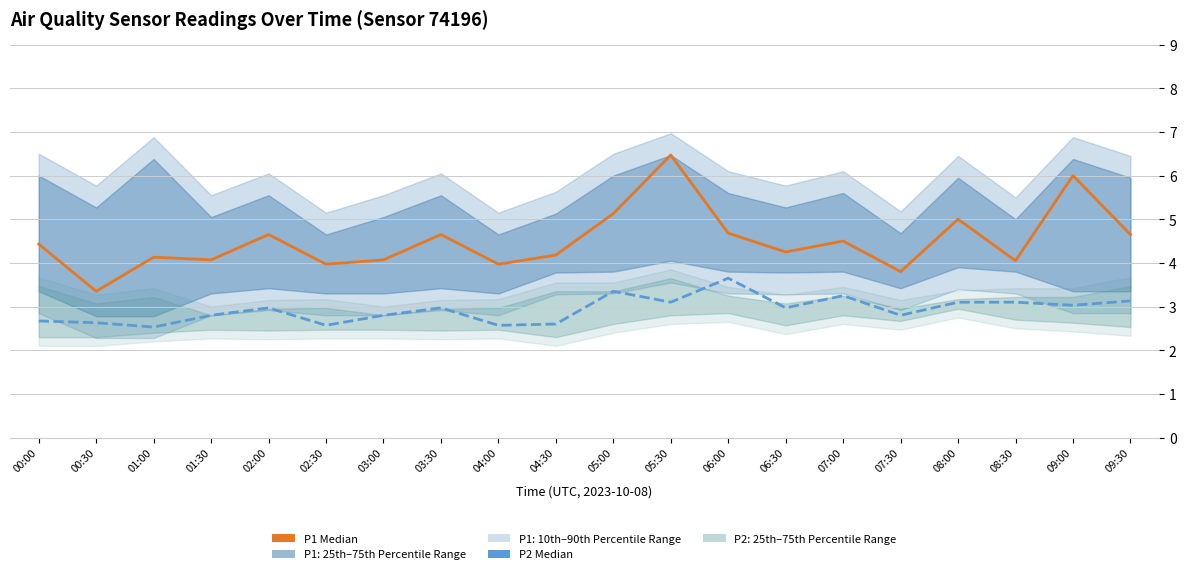

What is the spread (max minus min) of values at 01:00?

1.6